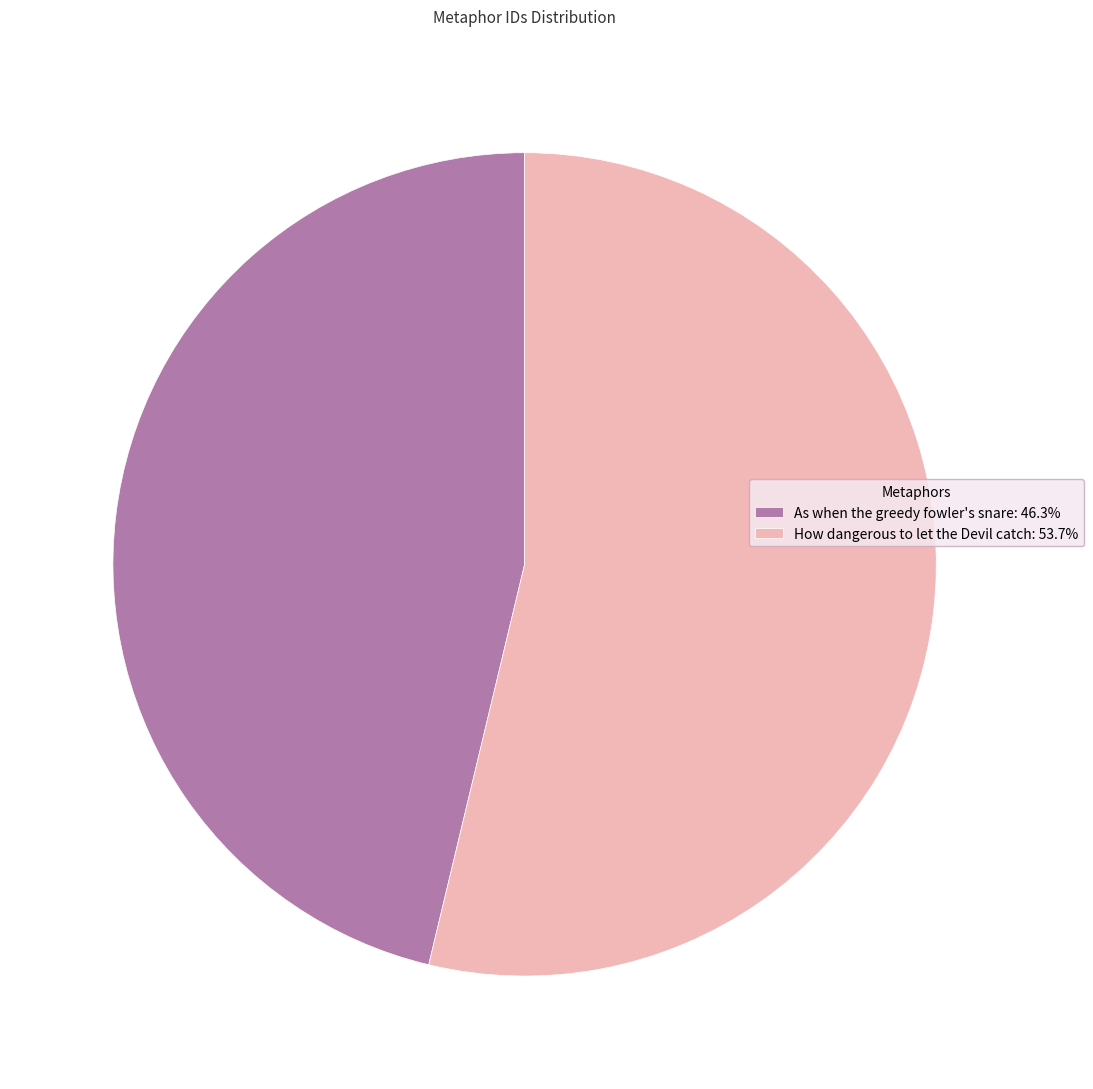

Rank the categories by value from highest to lowest.

How dangerous to let the Devil catch, As when the greedy fowler's snare